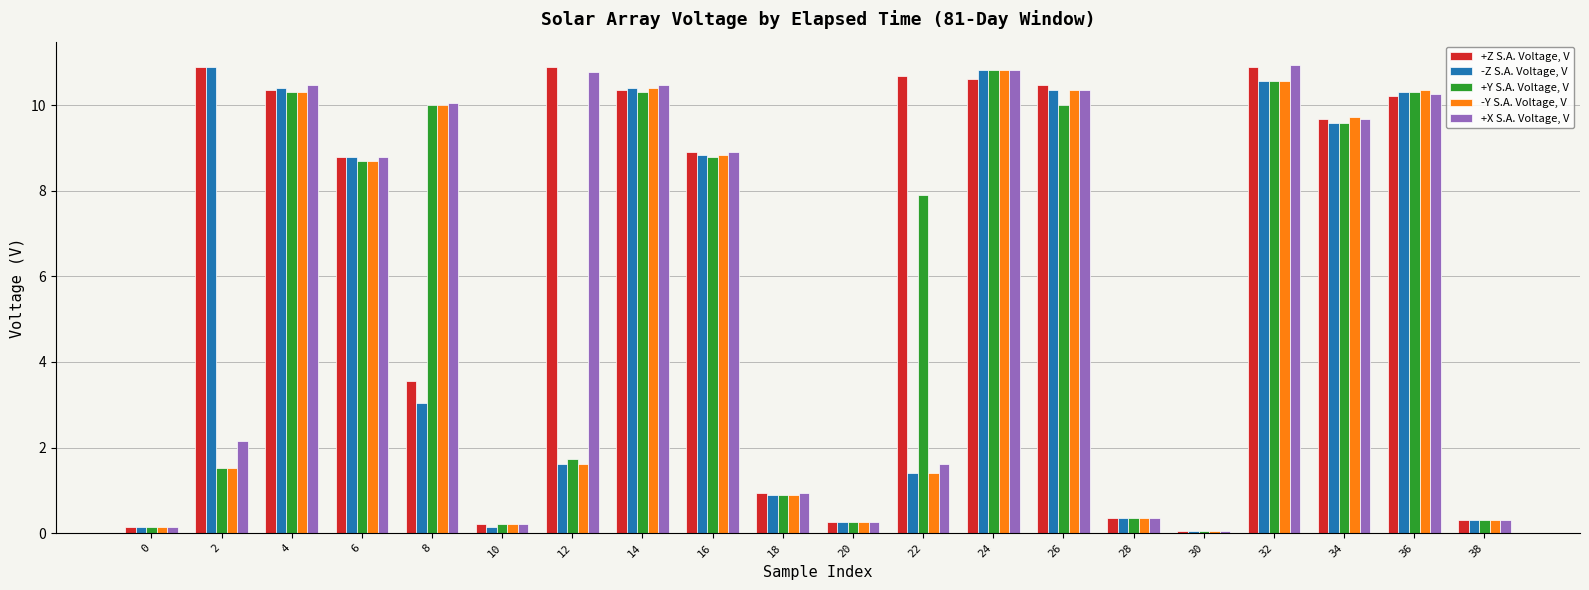

What value does the -Z S.A. Voltage, V series have at 4?

10.4